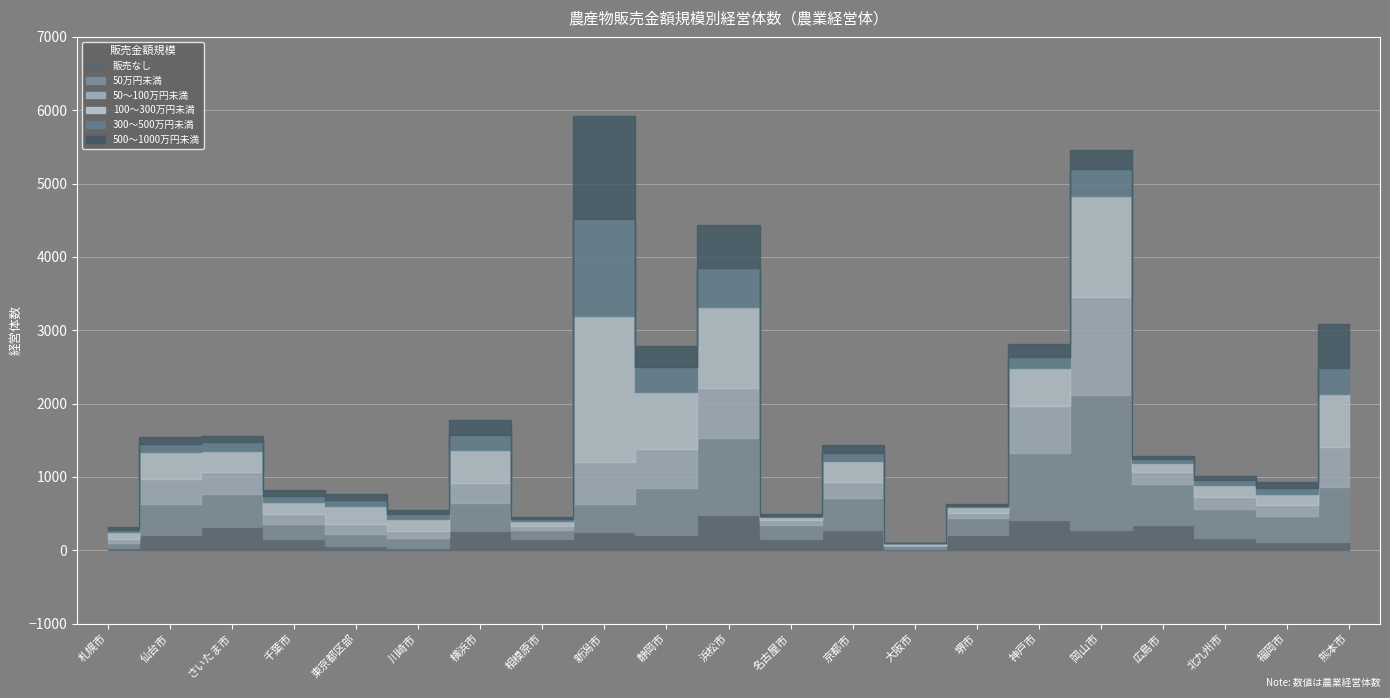

Reading left to right, extract all data points from this chart.

販売なし: 0=33	1=206	2=324	3=154	4=53	5=37	6=270	7=159	8=256	9=214	10=488	11=160	12=274	13=17	14=204	15=410	16=273	17=342	18=163	19=107	20=119
50万円未満: 0=62	1=428	2=445	3=208	4=163	5=128	6=375	7=122	8=375	9=630	10=1039	11=191	12=441	13=42	14=231	15=922	16=1844	17=565	18=398	19=359	20=747
50～100万円未満: 0=59	1=338	2=301	3=137	4=148	5=104	6=273	7=53	8=572	9=536	10=684	11=56	12=221	13=19	14=79	15=634	16=1339	17=161	18=171	19=157	20=537
100～300万円未満: 0=89	1=370	2=284	3=159	4=236	5=162	6=451	7=69	8=1987	9=781	10=1111	11=48	12=286	13=18	14=70	15=519	16=1380	17=122	18=160	19=147	20=731
300～500万円未満: 0=33	1=103	2=117	3=87	4=85	5=61	6=198	7=26	8=1330	9=334	10=531	11=13	12=104	13=4	14=25	15=155	16=362	17=51	18=64	19=73	20=346
500～1000万円未満: 0=43	1=96	2=88	3=76	4=79	5=60	6=209	7=22	8=1402	9=291	10=587	11=21	12=115	13=2	14=28	15=168	16=257	17=48	18=61	19=87	20=603